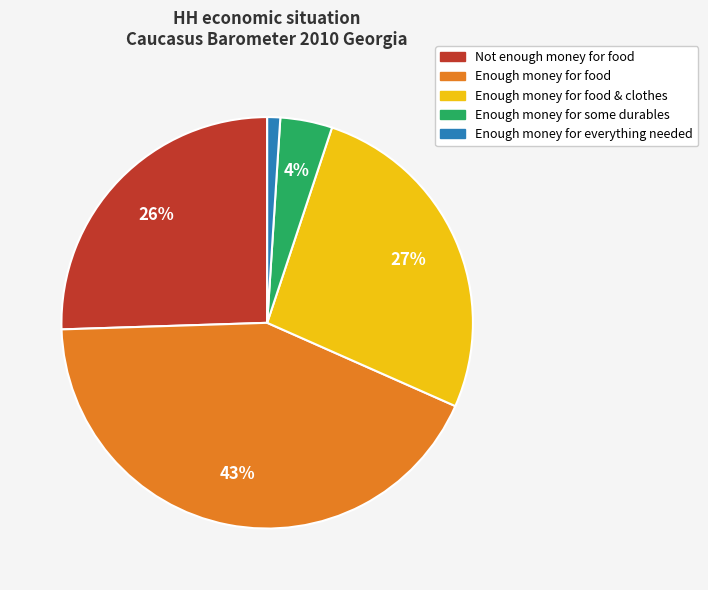

Combined, do Enough money for everything needed and Not enough money for food account for over 50%?

No